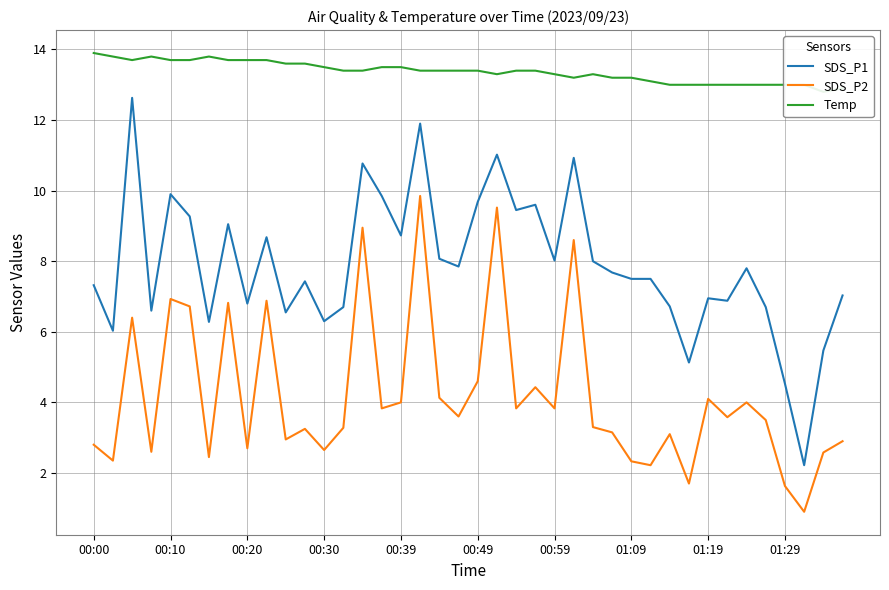

What is the average value of the SDS_P2 series?

4.2